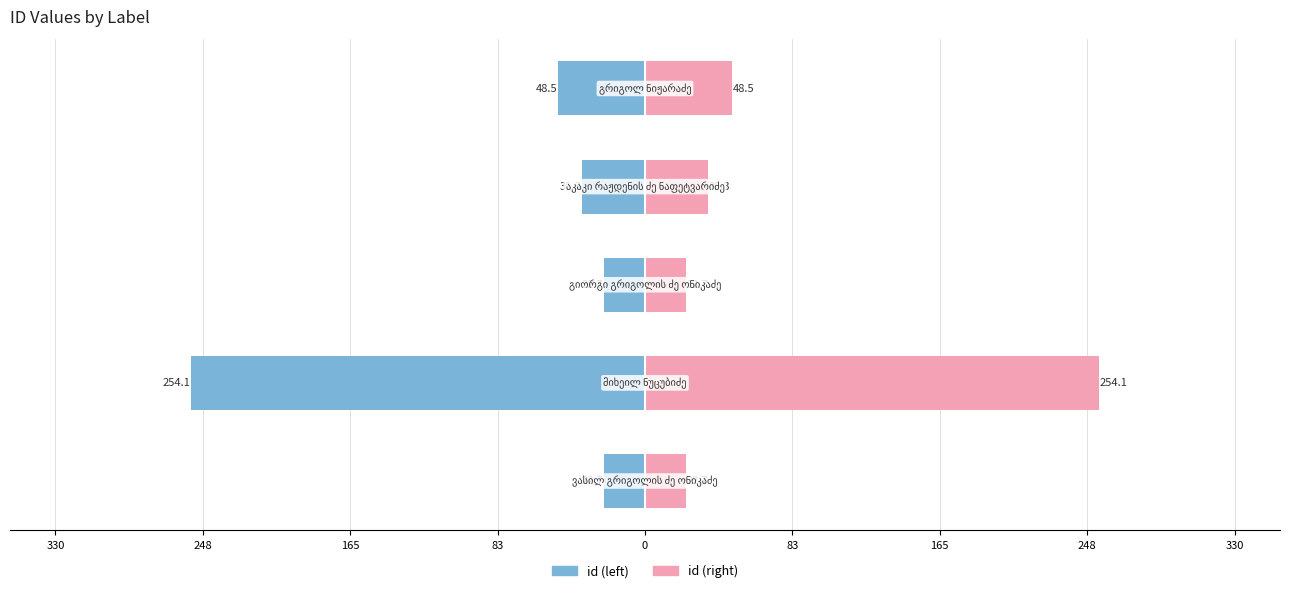

Reading right to left, list all the values displayed in this chart.

id (left): -48.5	-35.3	-22.7	-254.1	-22.7
id (right): 48.5	35.3	22.7	254.1	22.7